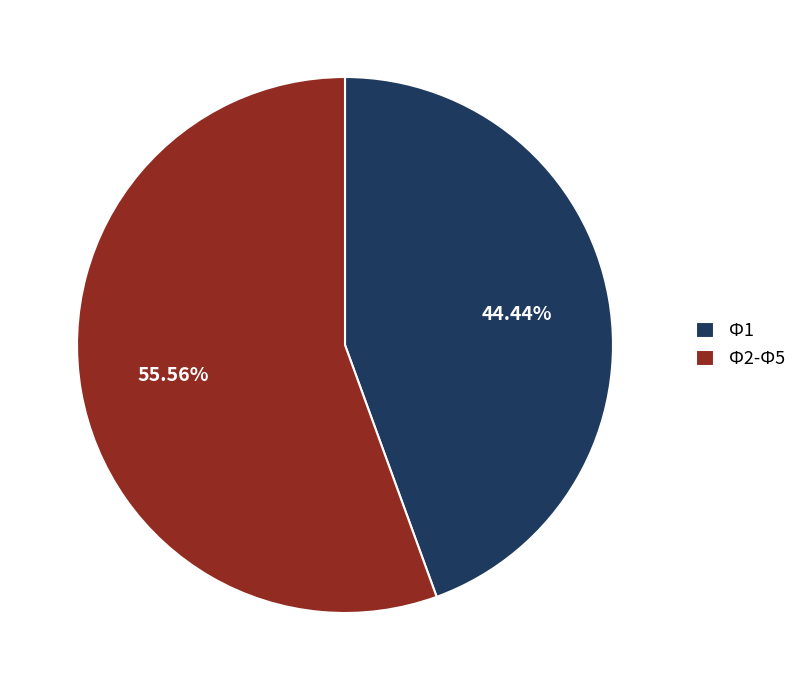

Is there a majority slice in this chart?

Yes